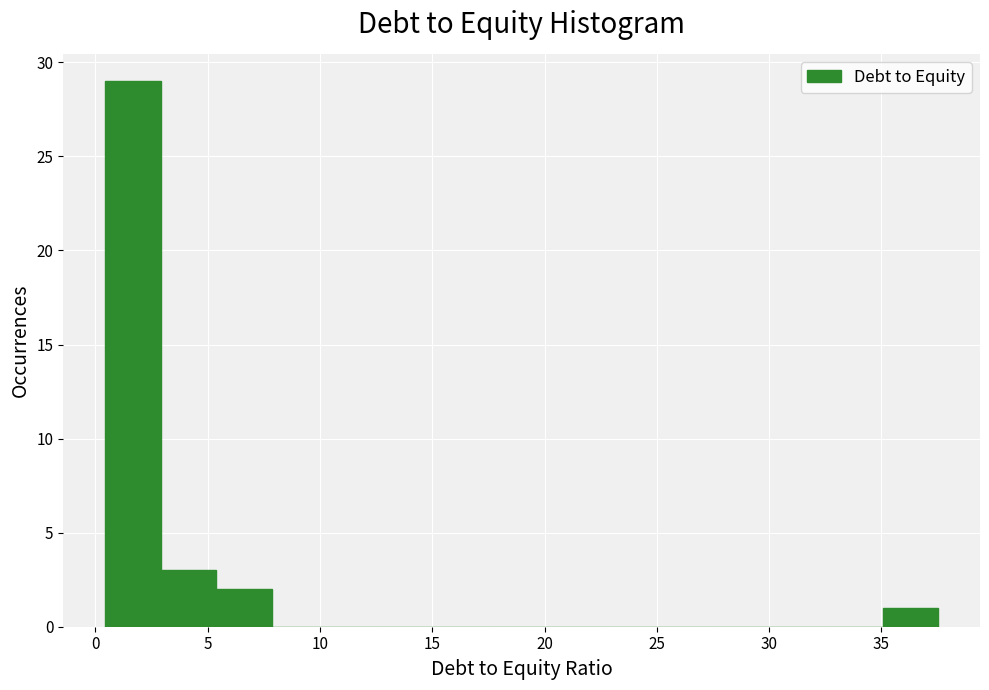

Reading left to right, list every bar in this chart as the range it spans on the x-axis followed by its height. Neither the bar edges nor the heights are printed on the chart, so give them approximately, as read against the axes.

0.5 to 3.0: 29
3.0 to 5.5: 3
5.5 to 8.0: 2
8.0 to 10.5: 0
10.5 to 13.0: 0
13.0 to 15.5: 0
15.5 to 17.5: 0
17.5 to 20.0: 0
20.0 to 22.5: 0
22.5 to 25.0: 0
25.0 to 27.5: 0
27.5 to 30.0: 0
30.0 to 32.5: 0
32.5 to 35.0: 0
35.0 to 37.5: 1